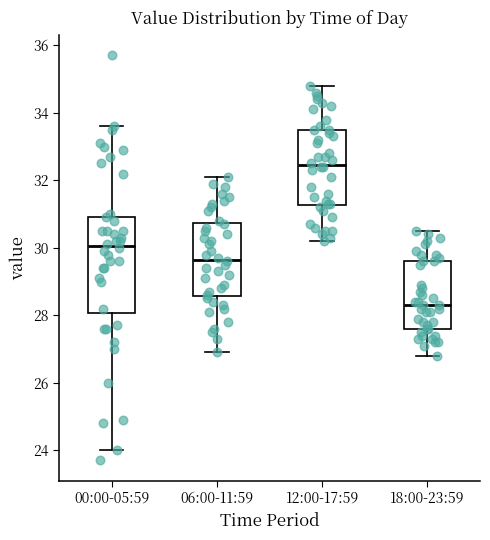

Reading left to right, read every box against the y-axis: the position of its median line, the range the box covers, and the ends of its whiskers. The values are not printed on the chart, so give them approximately, as read against the axis.

00:00-05:59: median 30.0, box 28.0 to 31.0, whiskers 24.0 to 33.6
06:00-11:59: median 29.6, box 28.6 to 30.8, whiskers 27.0 to 32.2
12:00-17:59: median 32.4, box 31.2 to 33.6, whiskers 30.2 to 34.8
18:00-23:59: median 28.4, box 27.6 to 29.6, whiskers 26.8 to 30.6